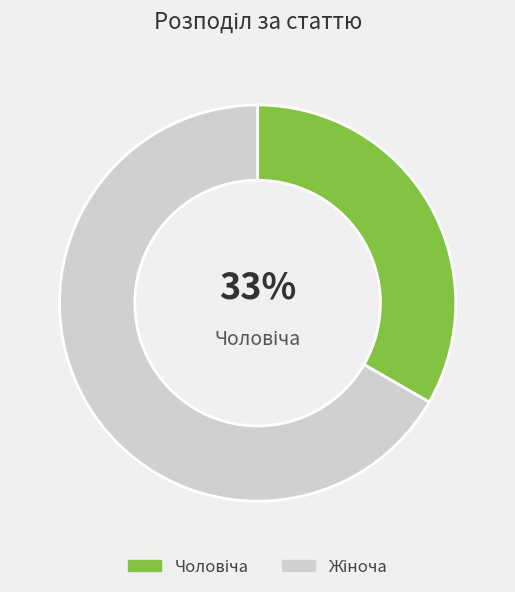

Is there a majority slice in this chart?

Yes